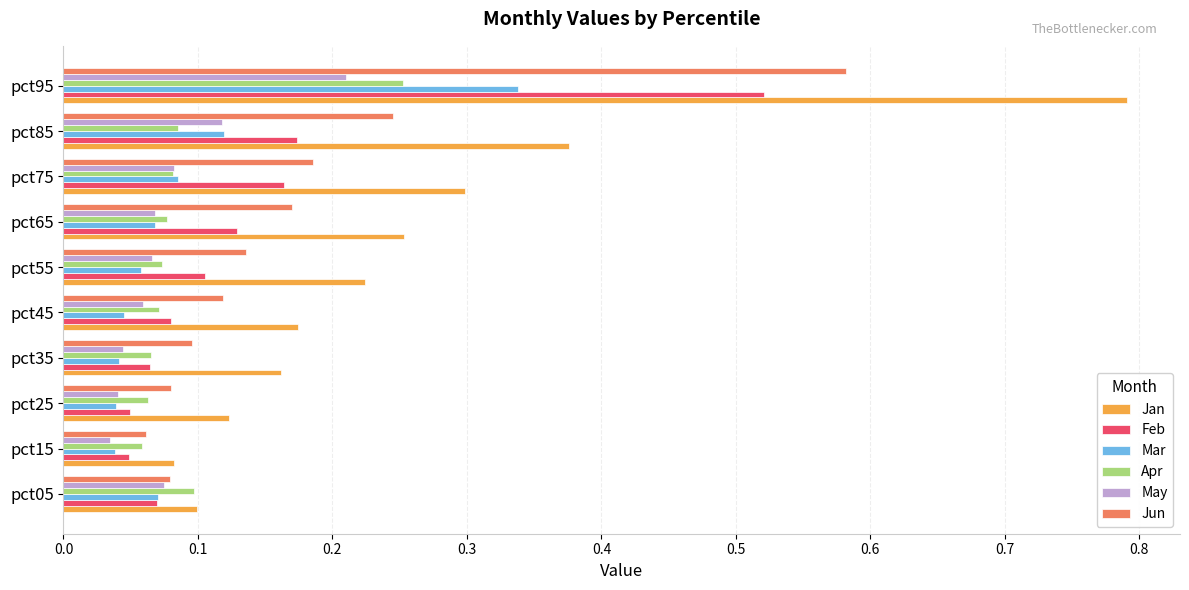

Between pct15 and pct55, which series saw the biggest shift?

Jan